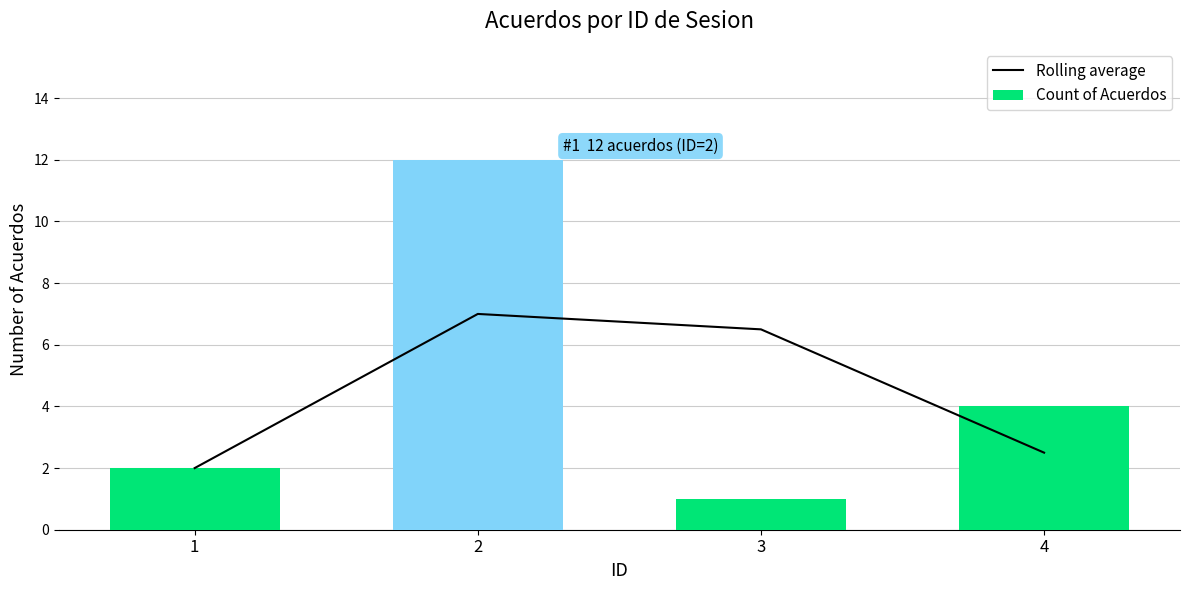

Does the chart contain any negative values?

No